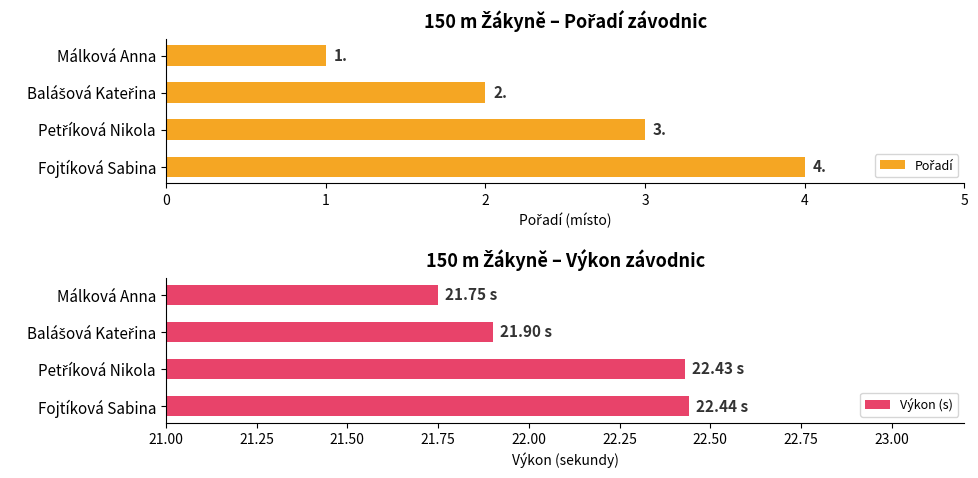

What is the difference between the maximum and minimum values in the Výkon (s) series?

0.7